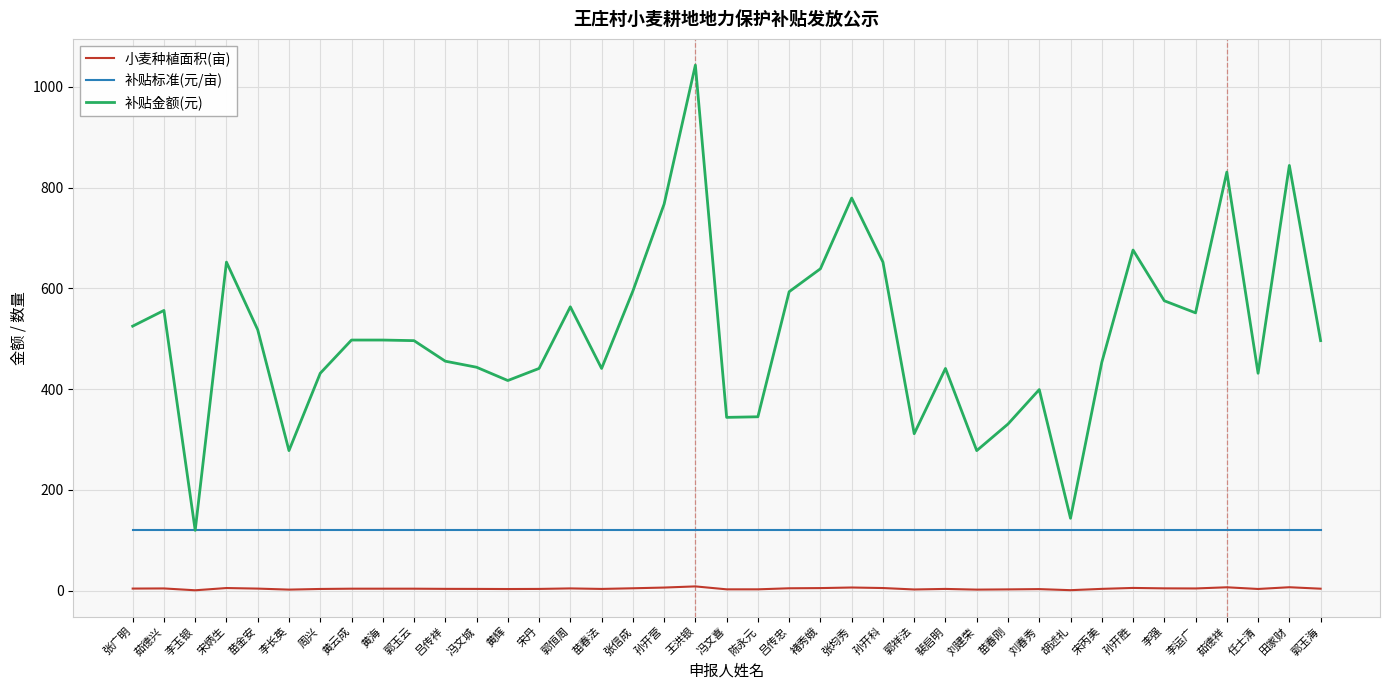

True or false: 小麦种植面积(亩) and 补贴金额(元) cross at least once.

False